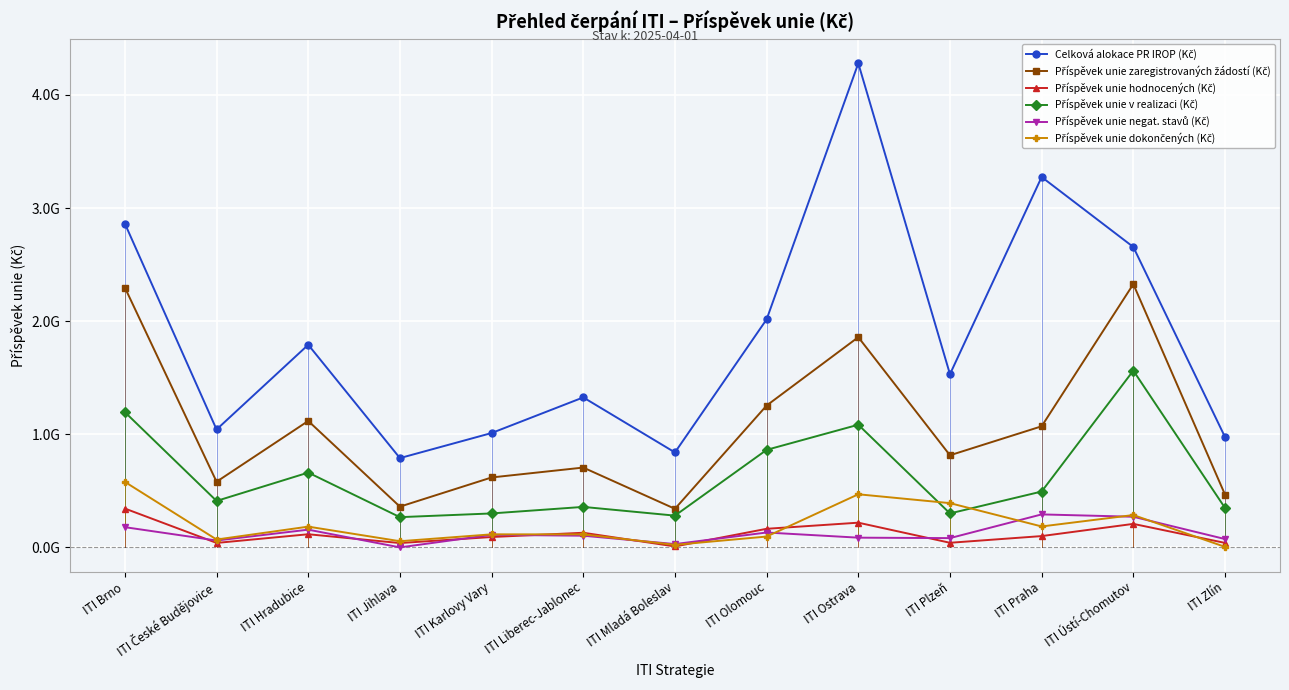

Rank the series at ITI Jihlava from lowest to highest value.

Příspěvek unie negat. stavů (Kč), Příspěvek unie hodnocených (Kč), Příspěvek unie dokončených (Kč), Příspěvek unie v realizaci (Kč), Příspěvek unie zaregistrovaných žádostí (Kč), Celková alokace PR IROP (Kč)